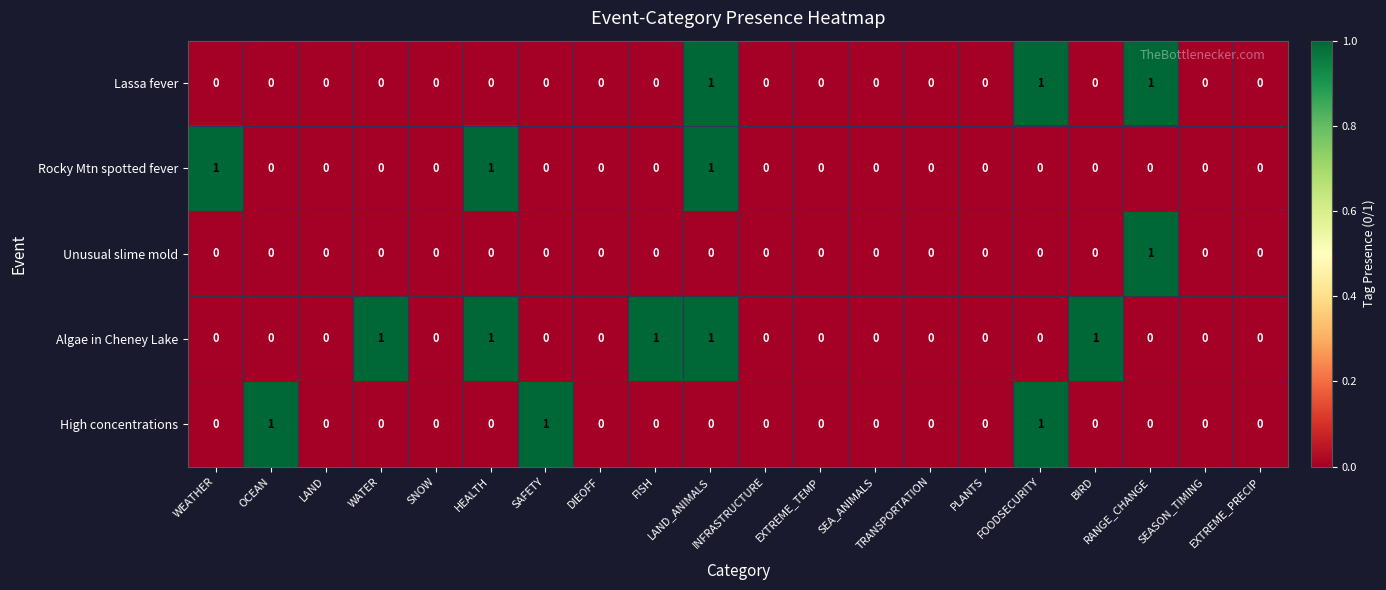

Which series has the largest total across all categories?

Algae in Cheney Lake